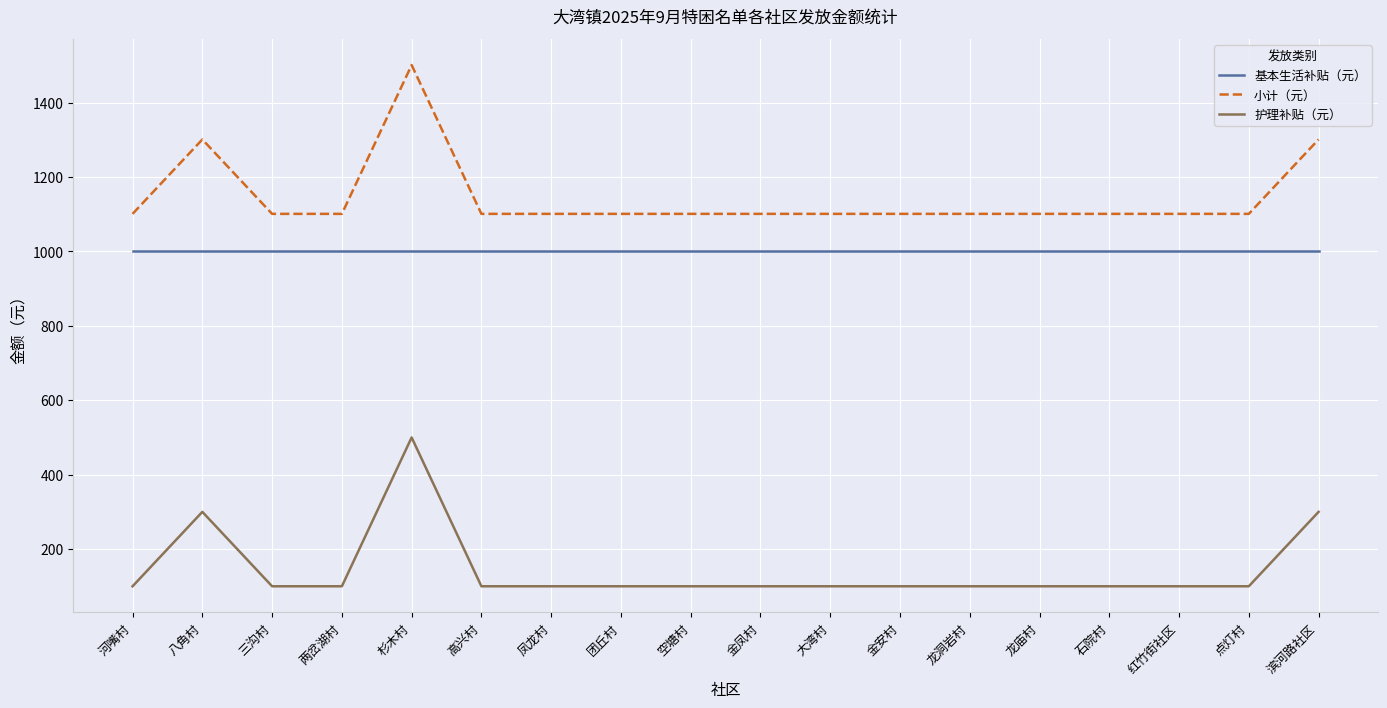

At which category does 护理补贴（元） reach its first local peak?

八角村